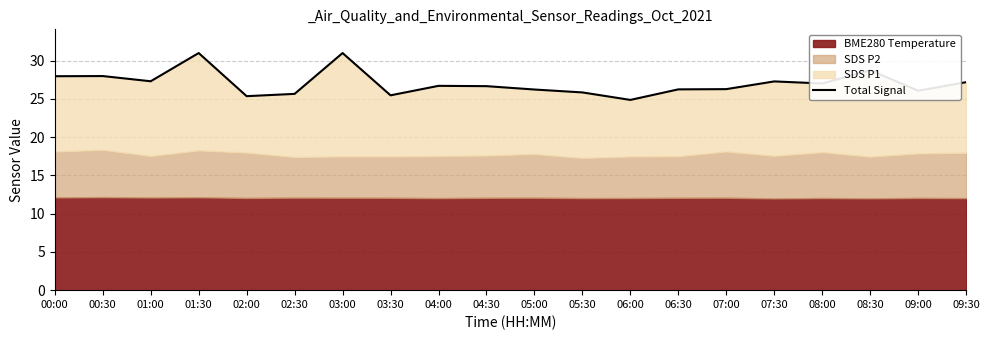

How many lines are shown in the chart?

1